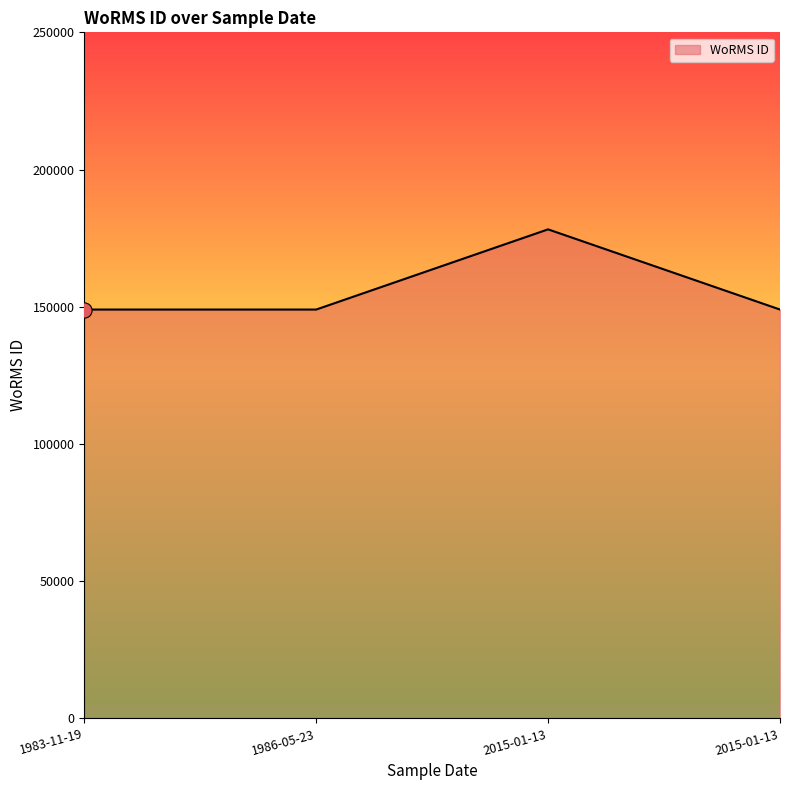

Between 1983-11-19 and 2015-01-13, which is larger?

2015-01-13